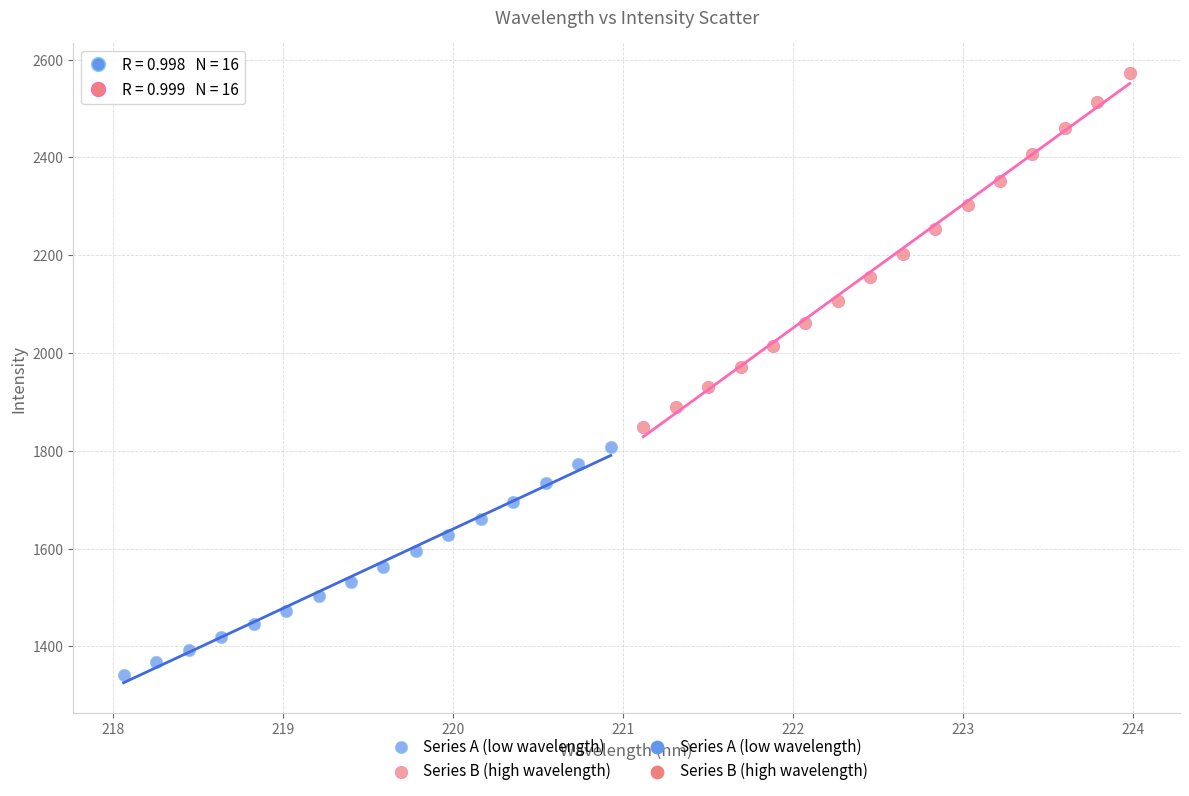

Which series reaches the minimum Y coordinate?

Series A (low wavelength)